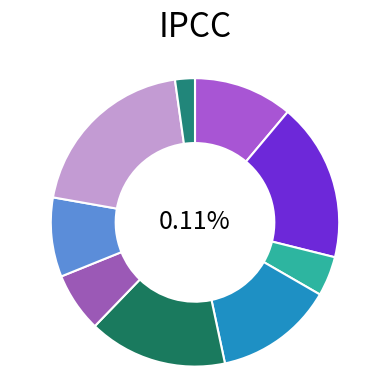

To the nearest percent, what is the combined percentage of 9 and 2?

22%